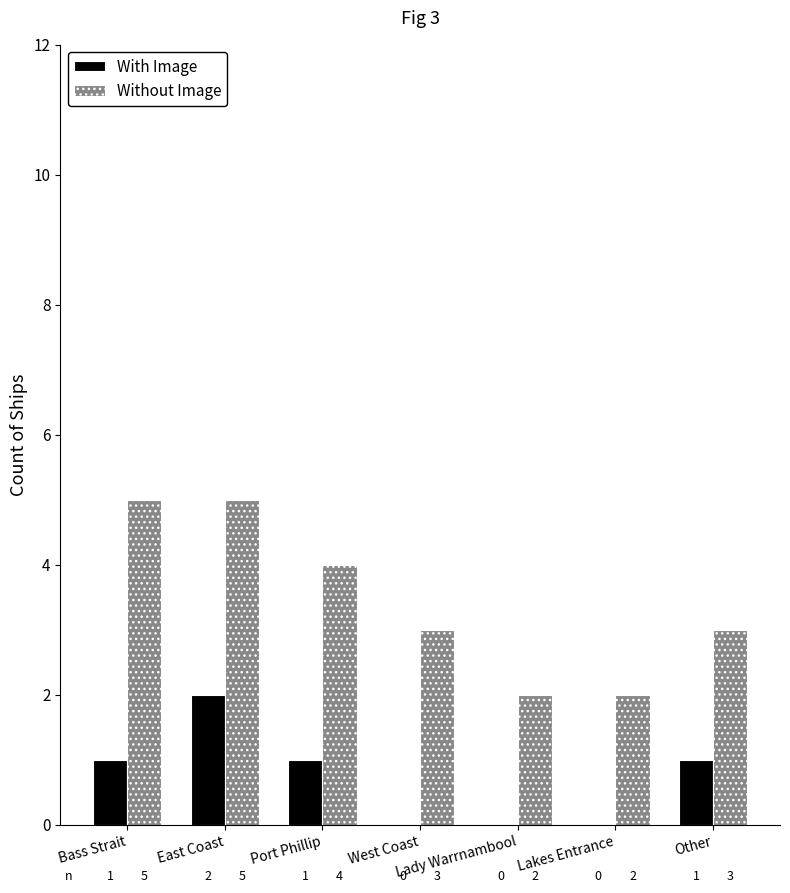

What is the maximum value shown in the chart?

5